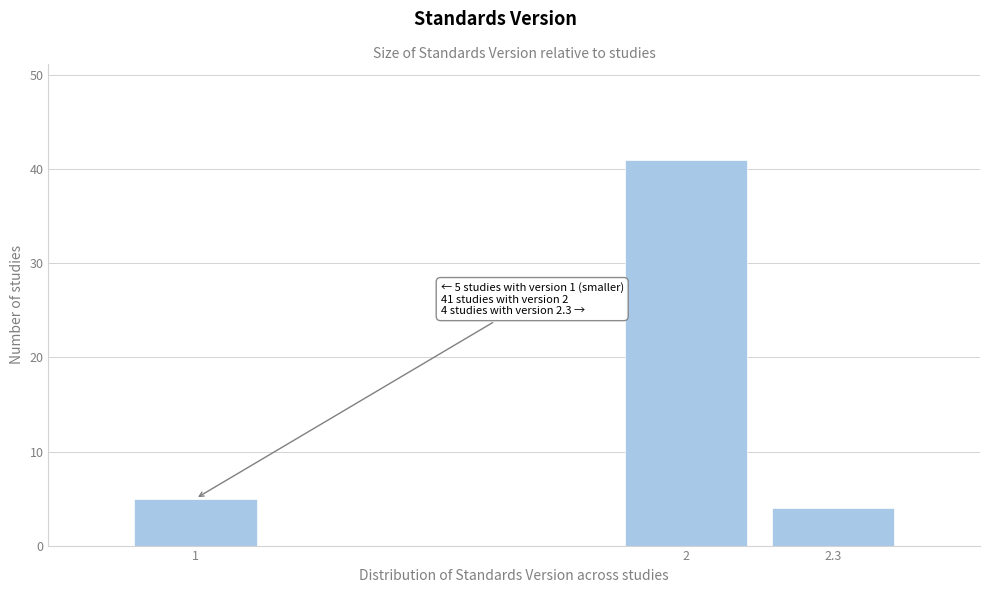

Reading right to left, what are all the values shown in this chart?

2.3=4	2=41	1=5